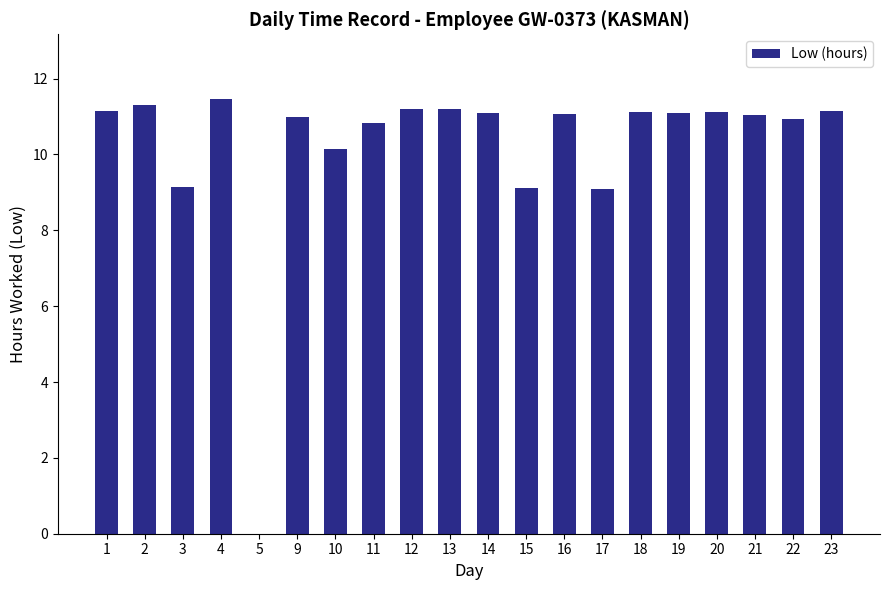

What is the sum of all values?

204.2